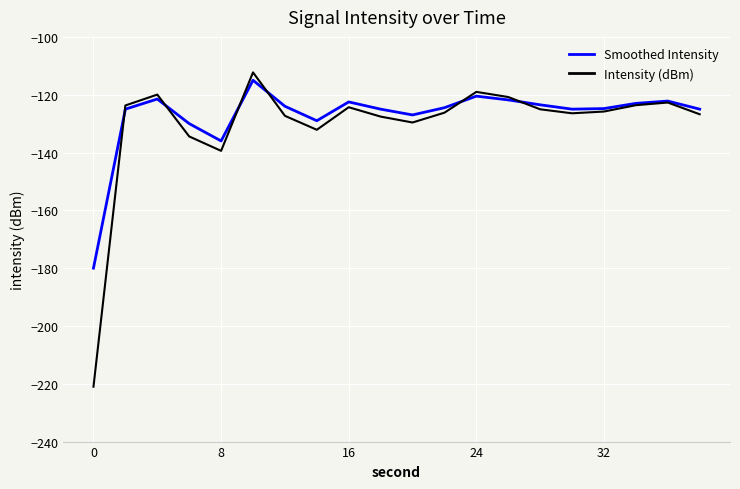

Does the chart have visible grid lines?

Yes